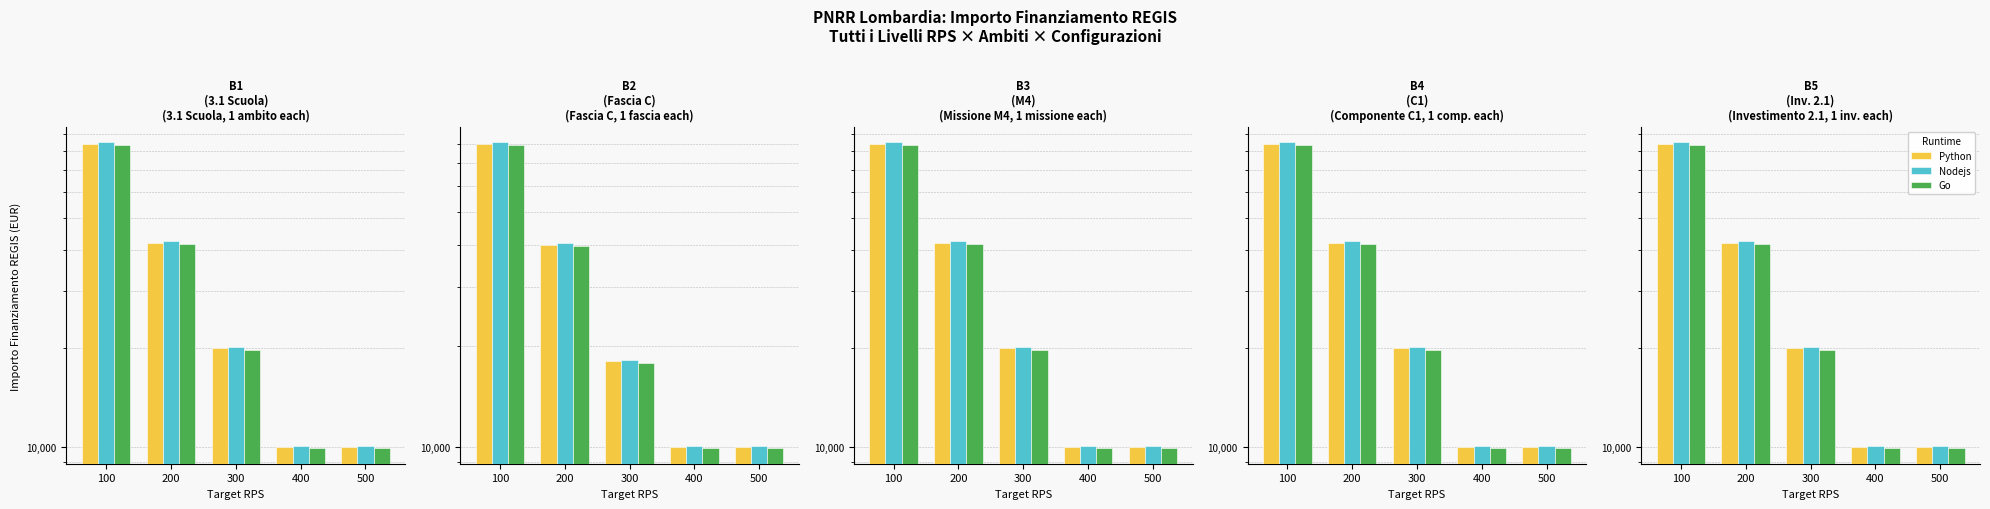

The value of Nodejs at 400 is 10100. True or false?

True